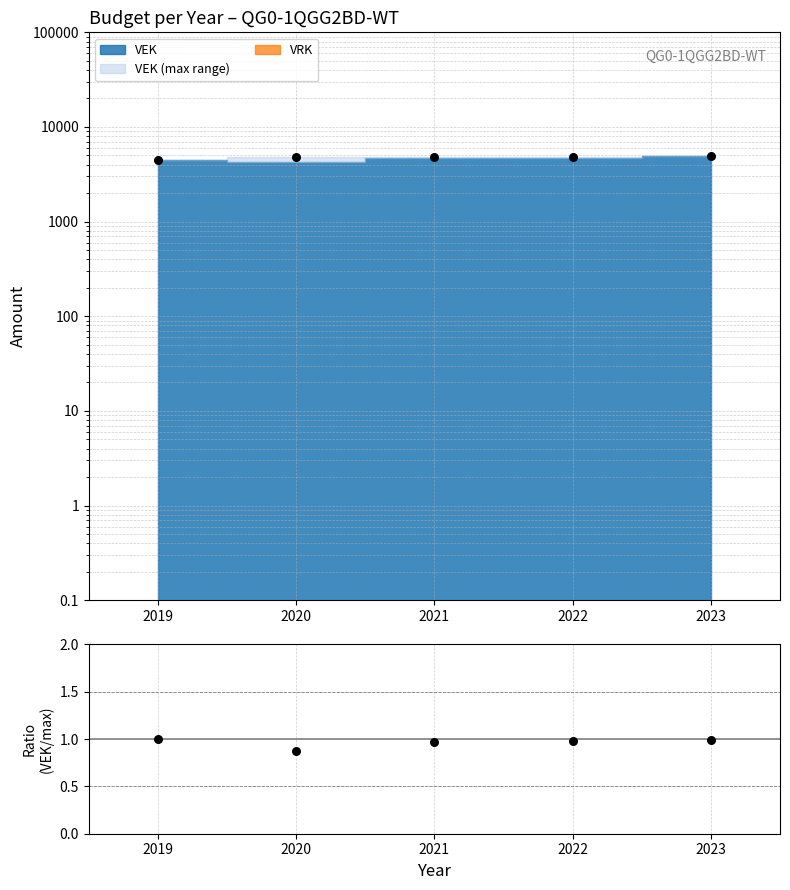

What is the change in value from 2020 to 2021?

+0.1